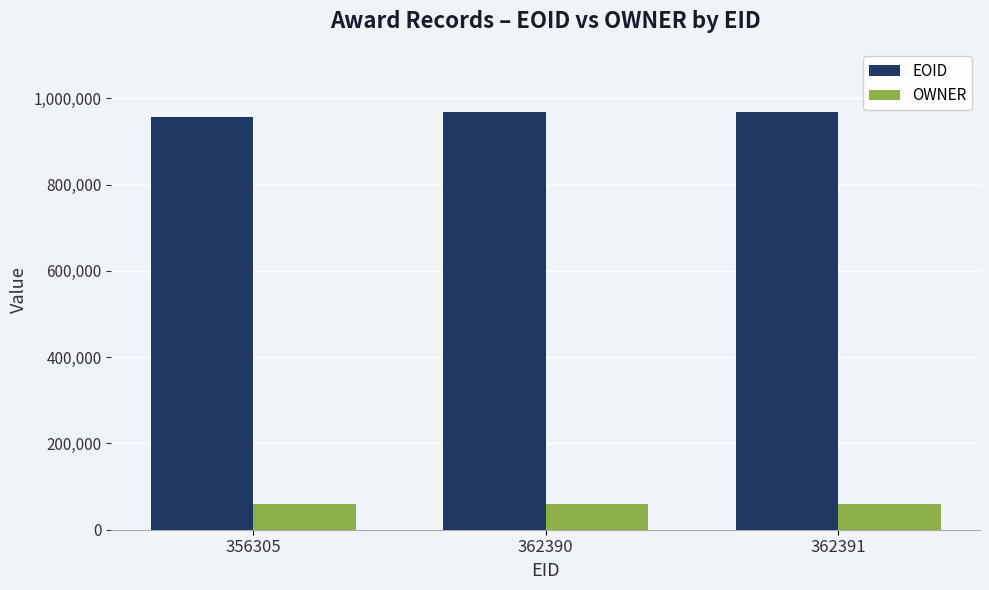

What is the average value of the EOID series?

964907